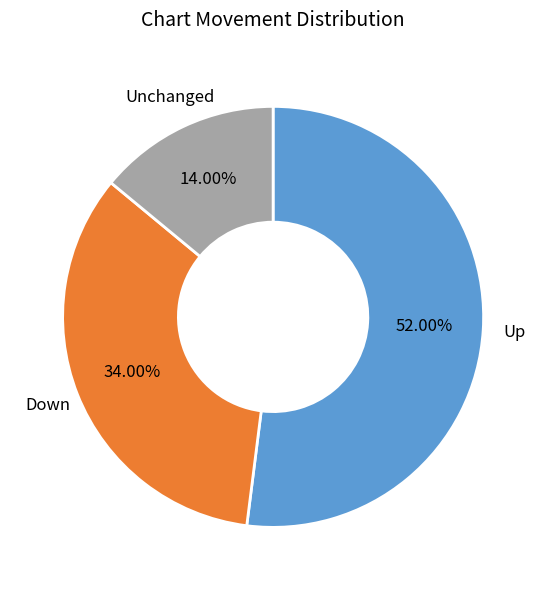

Does any single category account for the majority?

Yes